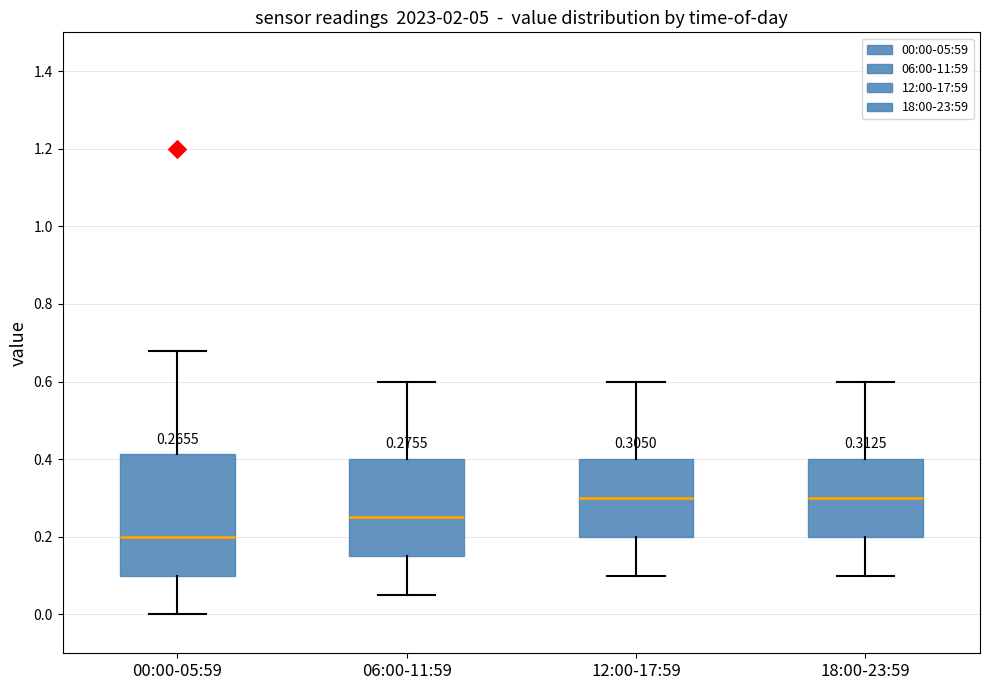

Which box is the tallest, from its lower edge to its upper edge?

00:00-05:59